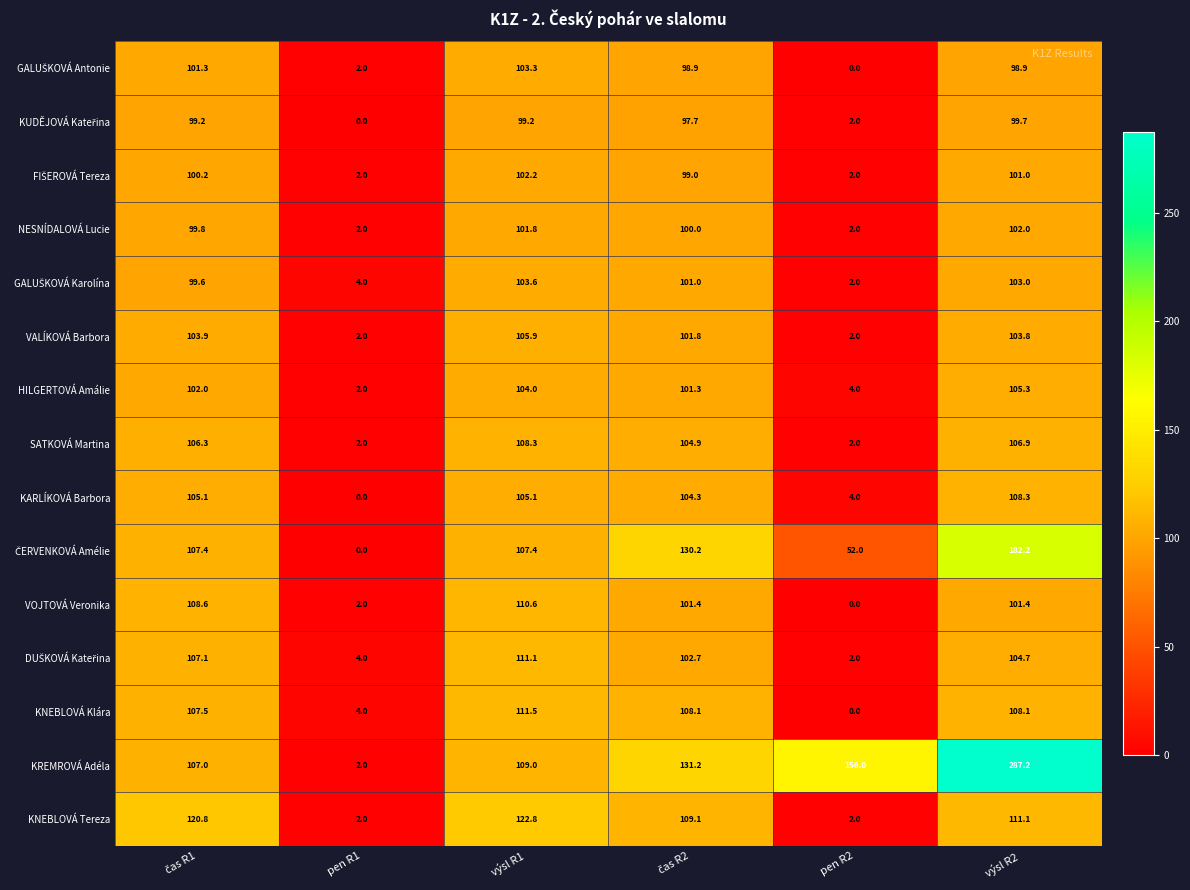

What is the total value across all series at pen R1?

30.0